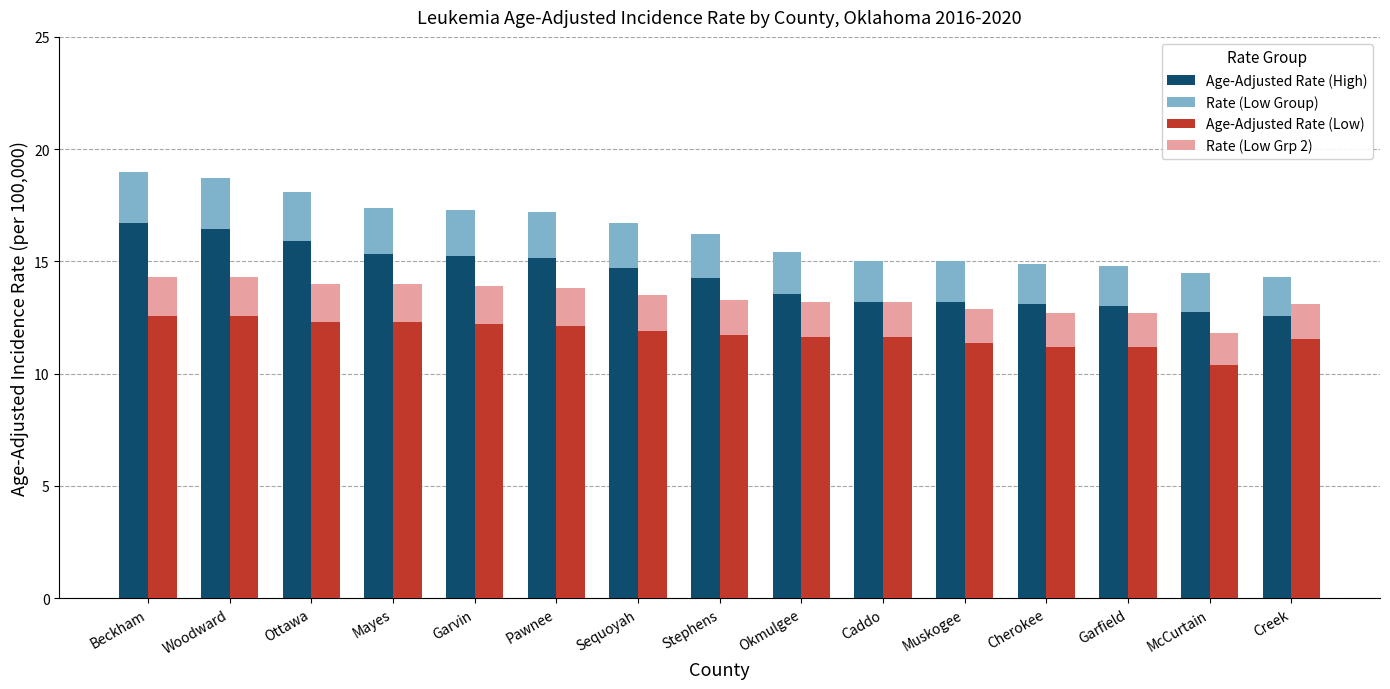

How many Rate (Low Grp 2) values are between 1 and 2?

15